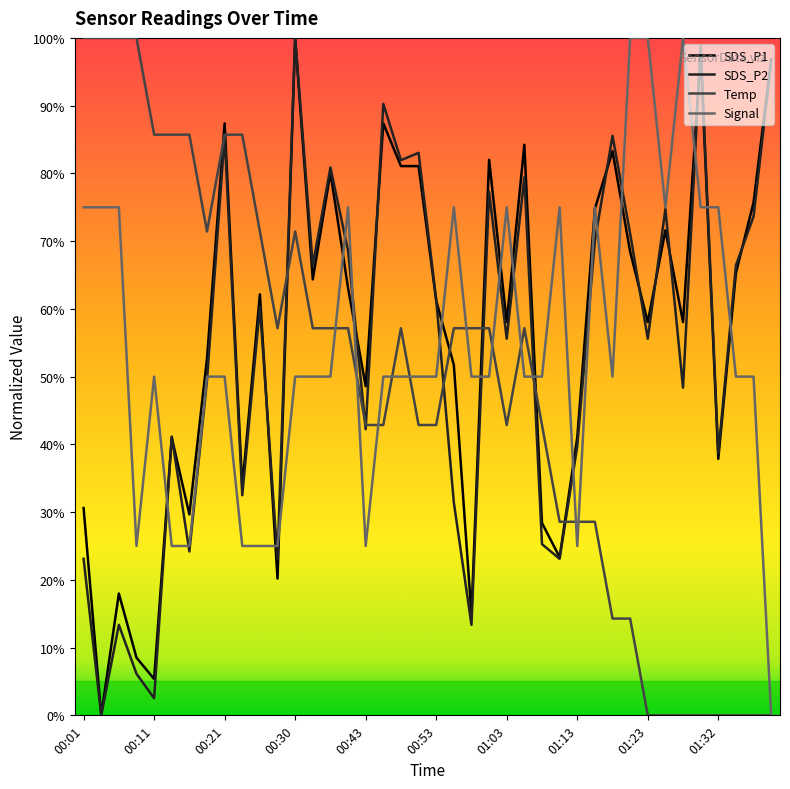

Reading left to right, list all the values displayed in this chart.

SDS_P1: 30.6	0.0	18.0	8.5	5.4	41.0	29.7	52.7	87.4	33.8	62.1	20.2	100.0	64.4	80.1	63.1	48.6	87.4	81.1	81.1	61.2	51.7	14.8	82.0	58.0	84.2	28.4	23.3	41.0	74.8	83.3	68.5	58.0	71.6	58.0	97.8	37.9	65.3	75.7	96.8
SDS_P2: 23.1	0.0	13.4	6.1	2.5	41.2	24.2	49.5	85.6	32.5	60.3	23.1	100.0	66.4	80.9	68.6	42.2	90.3	81.9	83.0	61.4	31.4	13.4	77.3	55.6	79.4	25.3	23.1	39.7	70.0	85.6	71.1	55.6	74.7	48.4	98.9	38.6	66.4	73.6	96.4
Temp: 100.0	100.0	100.0	100.0	85.7	85.7	85.7	71.4	85.7	85.7	71.4	57.1	71.4	57.1	57.1	57.1	42.9	42.9	57.1	42.9	42.9	57.1	57.1	57.1	42.9	57.1	42.9	28.6	28.6	28.6	14.3	14.3	0.0	0.0	0.0	0.0	0.0	0.0	0.0	0.0
Signal: 75.0	75.0	75.0	25.0	50.0	25.0	25.0	50.0	50.0	25.0	25.0	25.0	50.0	50.0	50.0	75.0	25.0	50.0	50.0	50.0	50.0	75.0	50.0	50.0	75.0	50.0	50.0	75.0	25.0	75.0	50.0	100.0	100.0	75.0	100.0	75.0	75.0	50.0	50.0	0.0